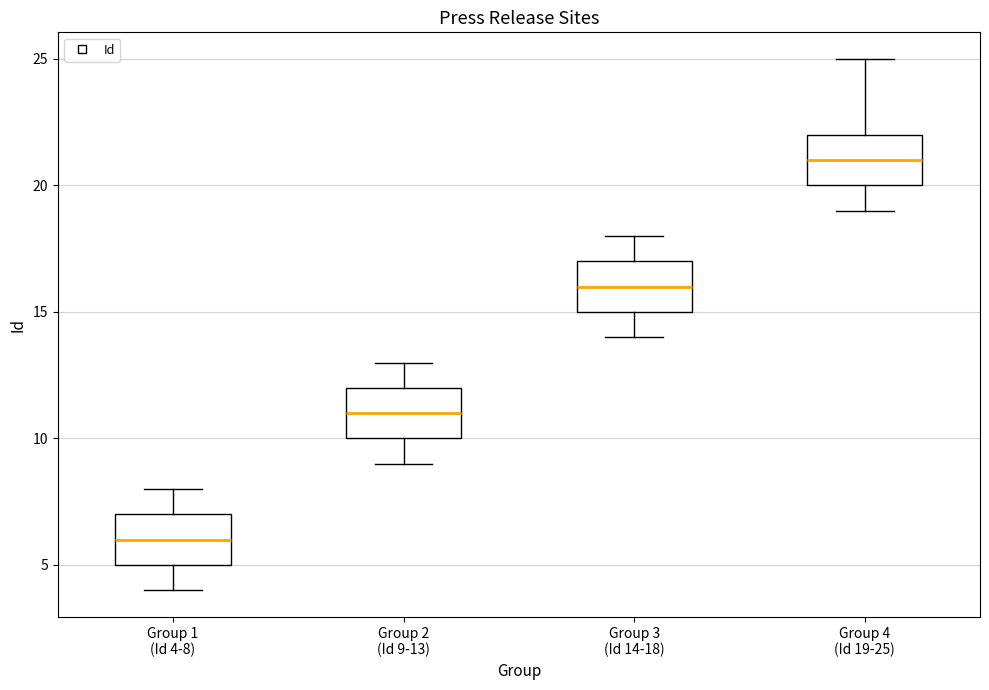

Reading left to right, read every box against the y-axis: the position of its median line, the range the box covers, and the ends of its whiskers. The values are not printed on the chart, so give them approximately, as read against the axis.

Group 1 (Id 4-8): median 6, box 5 to 7, whiskers 4 to 8
Group 2 (Id 9-13): median 11, box 10 to 12, whiskers 9 to 13
Group 3 (Id 14-18): median 16, box 15 to 17, whiskers 14 to 18
Group 4 (Id 19-25): median 21, box 20 to 22, whiskers 19 to 25